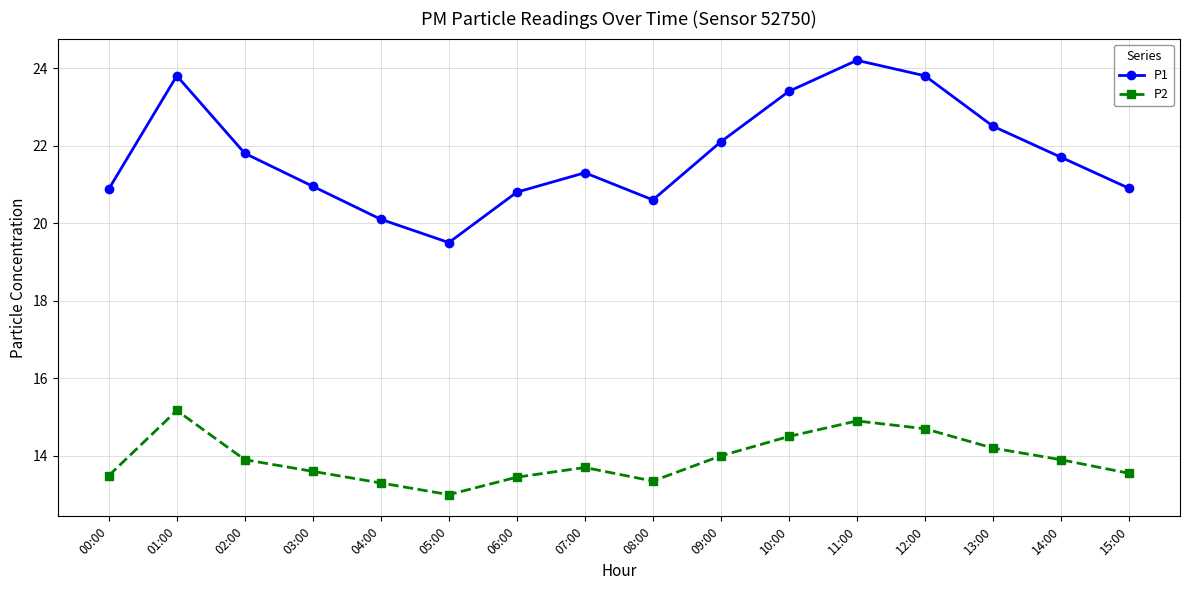

Is the value of P2 at 14:00 greater than the value of P1 at 01:00?

No